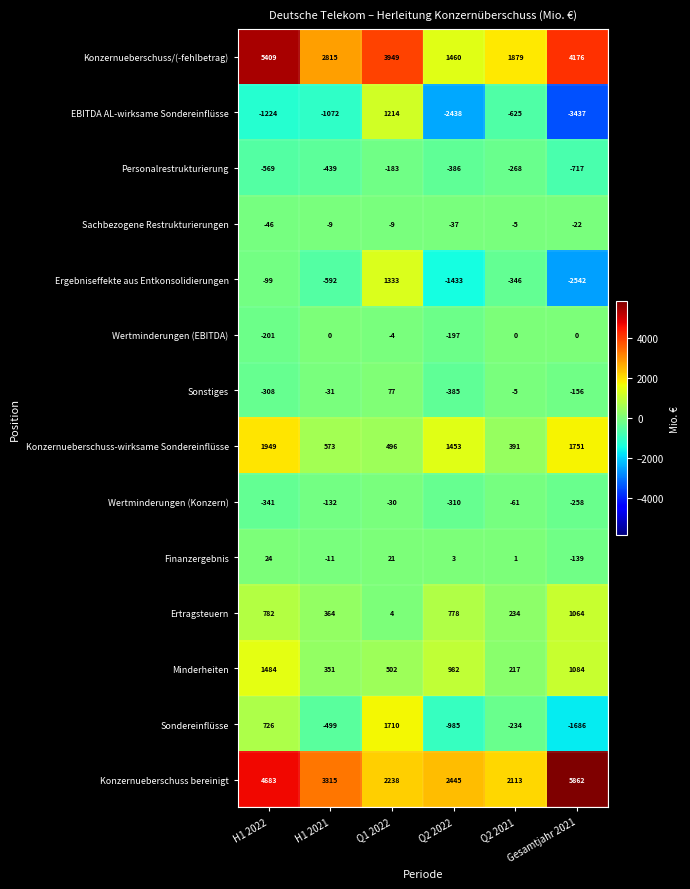

What is the average value of the Ergebniseffekte aus Entkonsolidierungen series?

-613